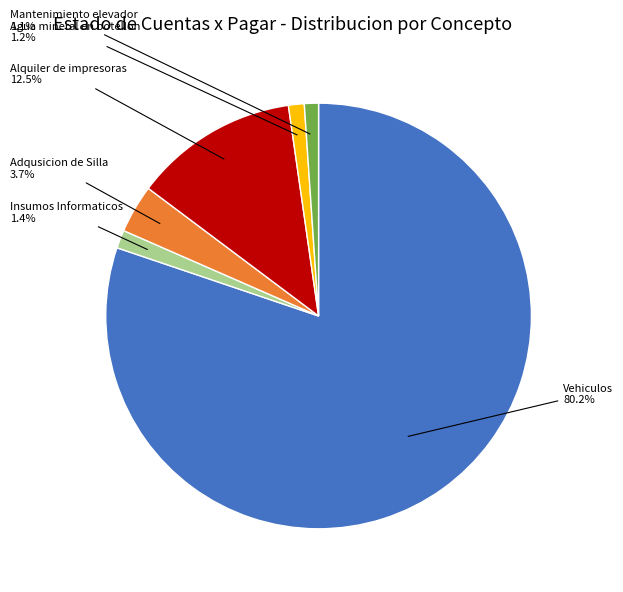

To the nearest percent, what portion does Agua mineral en botellon represent?

1%